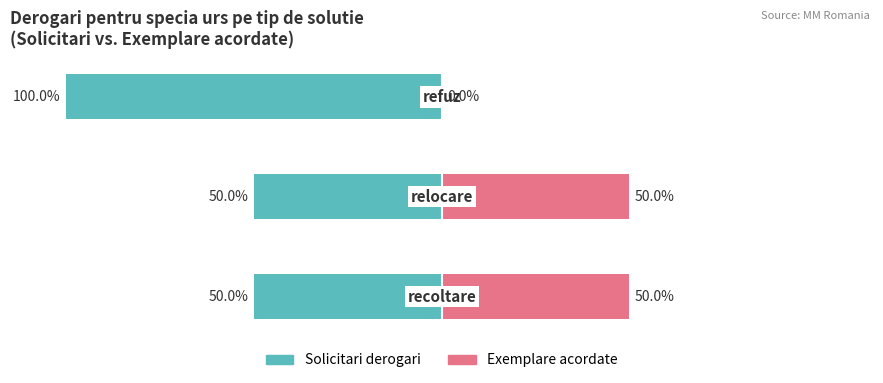

Count the Solicitari derogari values in the range -100 to -50.

3